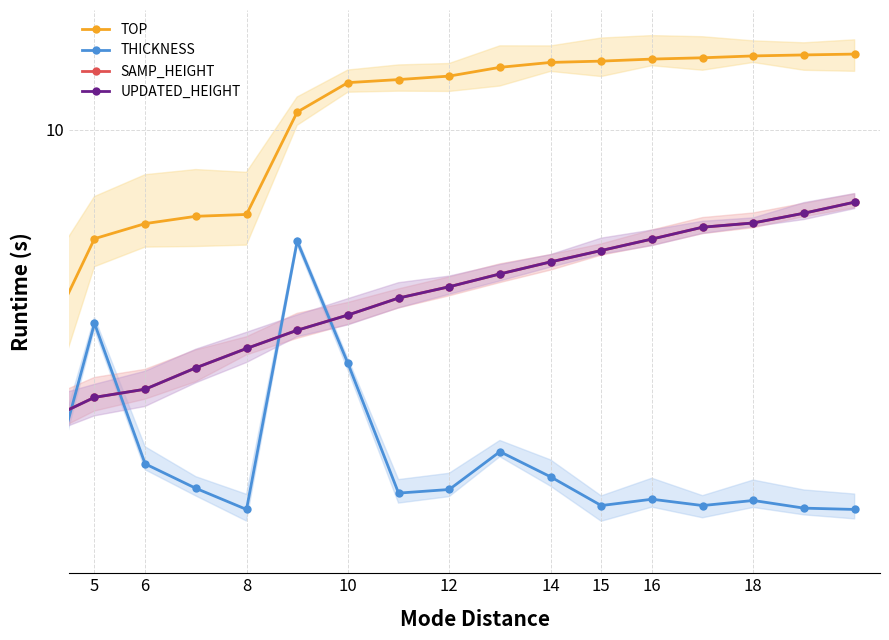

Where is UPDATED_HEIGHT nearest to the value 4?

9